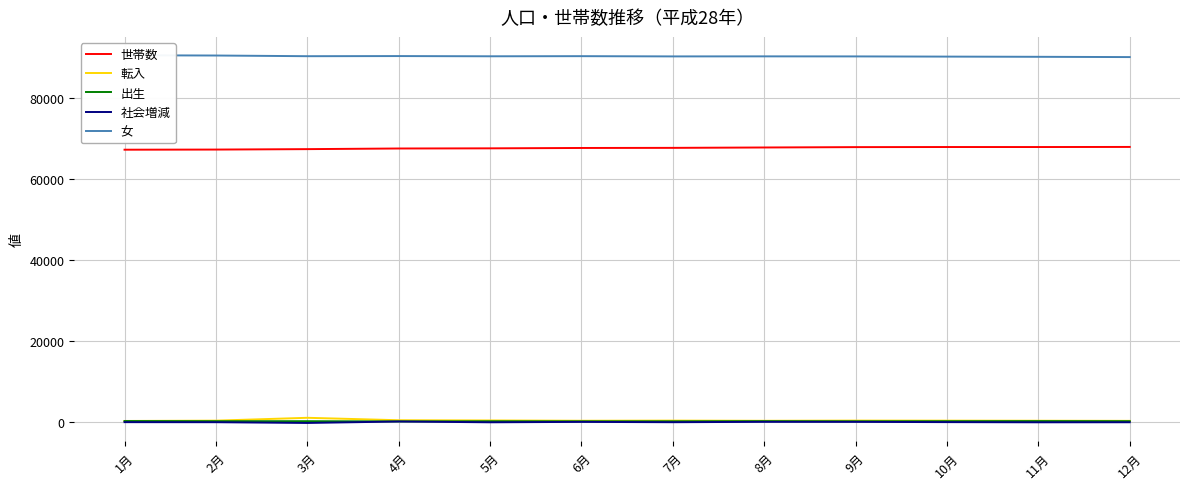

Where is 世帯数 nearest to the value 67477?

5月